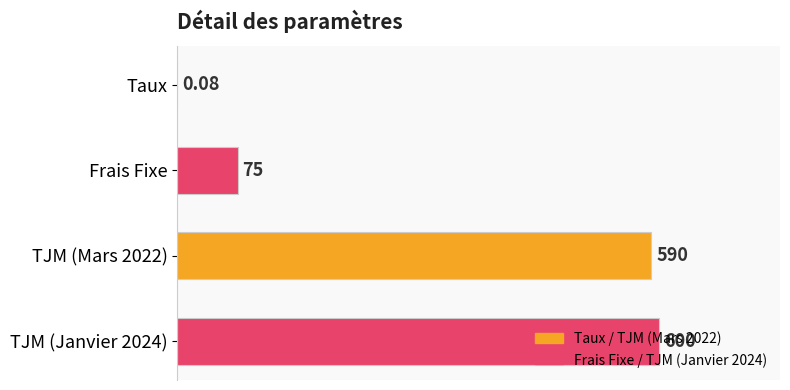

Where is the data nearest to the value 300?

Frais Fixe